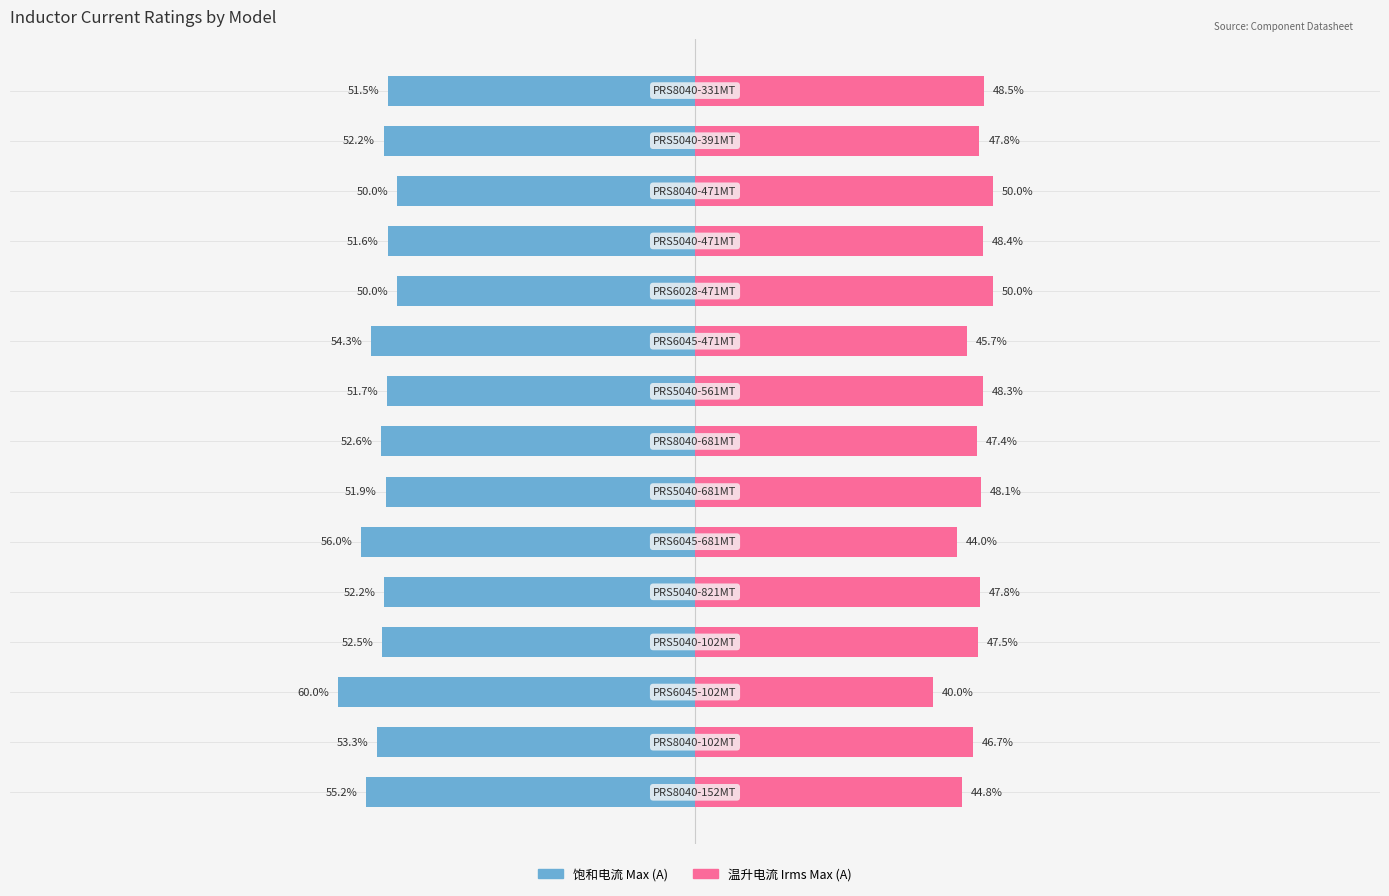

Reading left to right, what are all the values shown in this chart?

饱和电流 Max (A): 0=-55.2	1=-53.3	2=-60.0	3=-52.5	4=-52.2	5=-56.0	6=-51.9	7=-52.6	8=-51.7	9=-54.3	10=-50.0	11=-51.6	12=-50.0	13=-52.2	14=-51.5
温升电流 Irms Max (A): 0=44.8	1=46.7	2=40.0	3=47.5	4=47.8	5=44.0	6=48.1	7=47.4	8=48.3	9=45.7	10=50.0	11=48.4	12=50.0	13=47.8	14=48.5